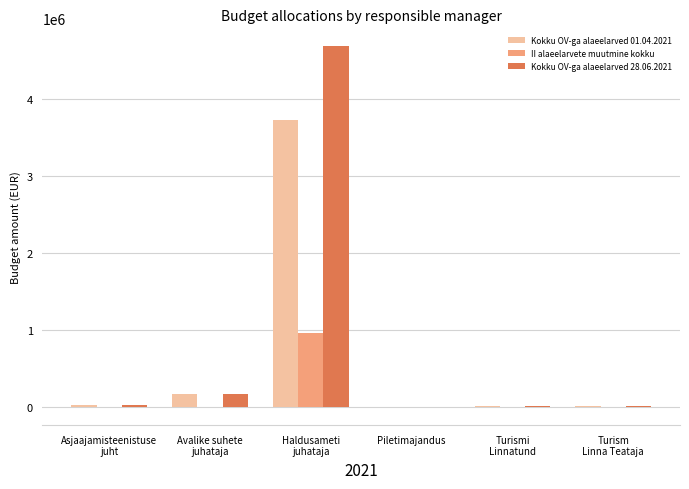

Are the bars horizontal?

No